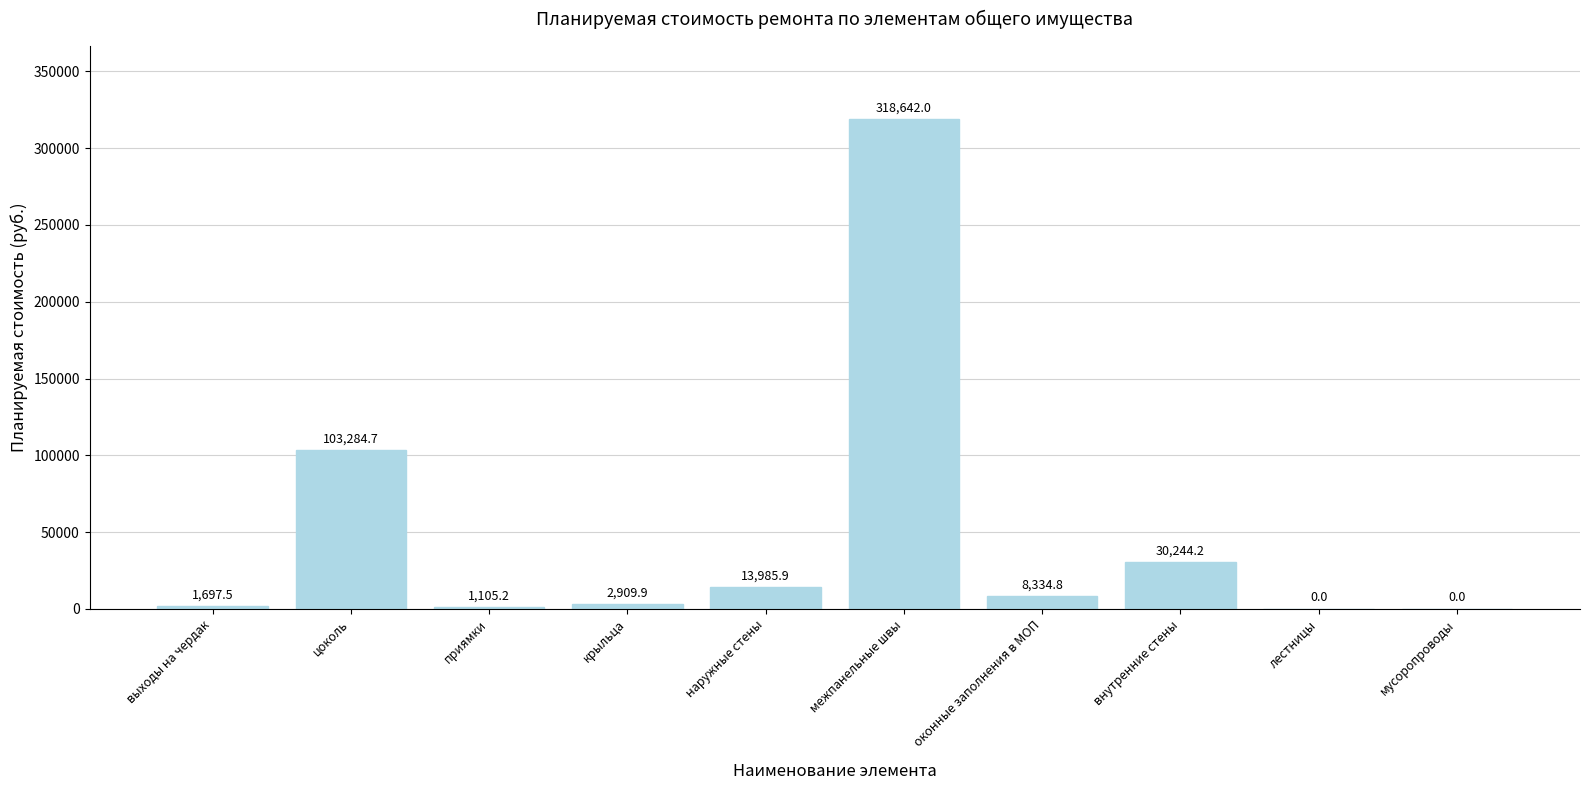

True or false: the data shows 318642.0 at межпанельные швы.

True